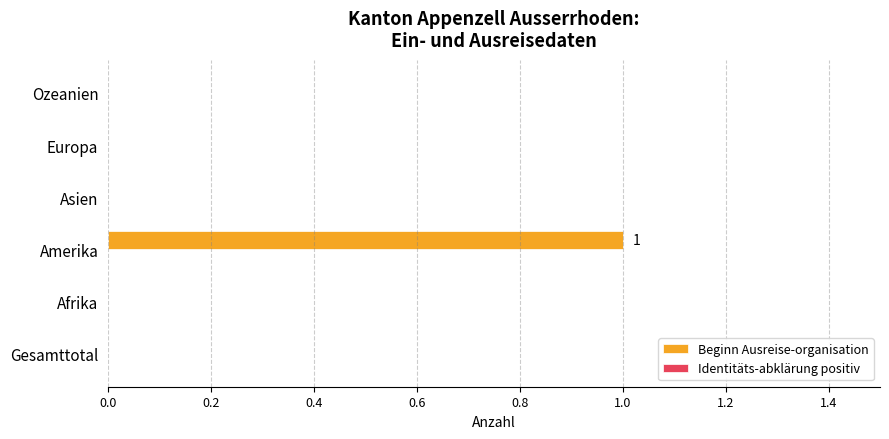

Does the chart contain stacked bars?

No